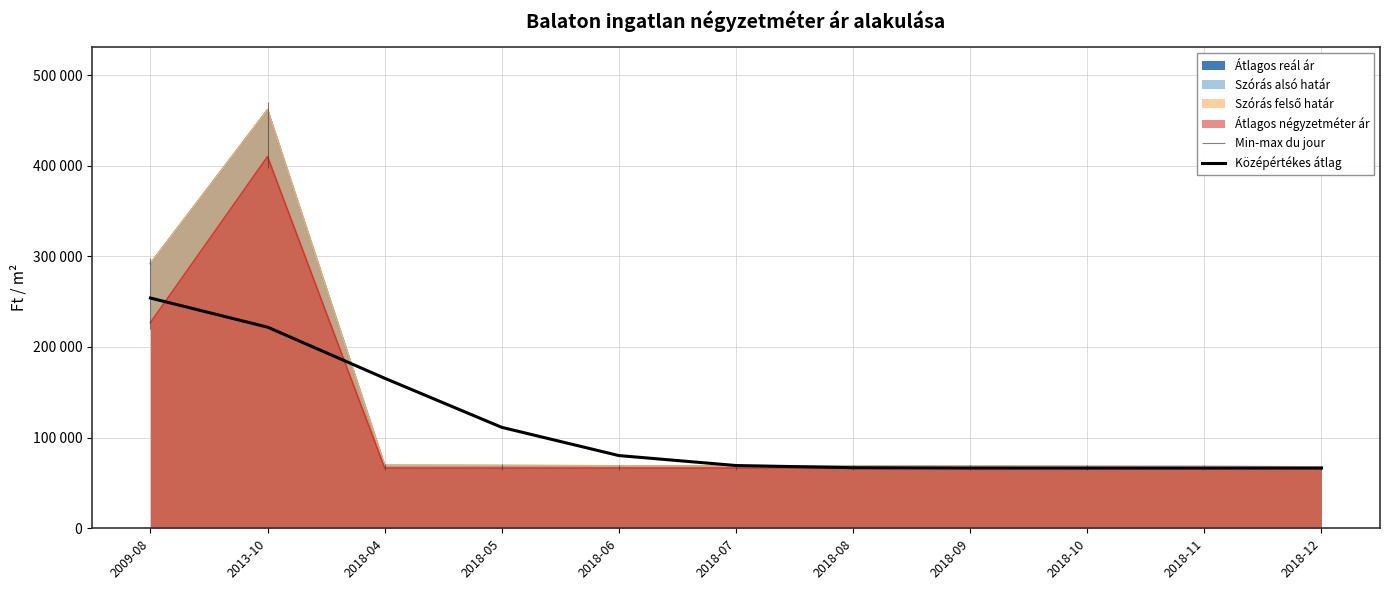

Is it true that the value at 2018-04 is 165536.7?

True